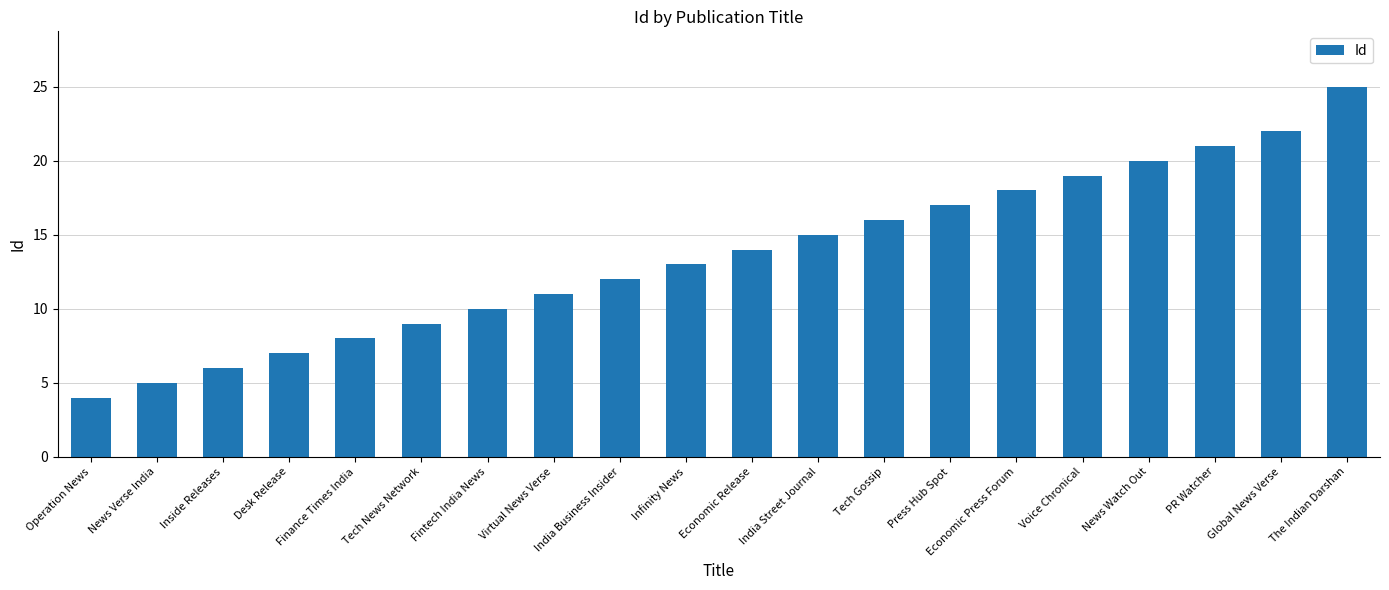

What is the smallest value displayed?

4